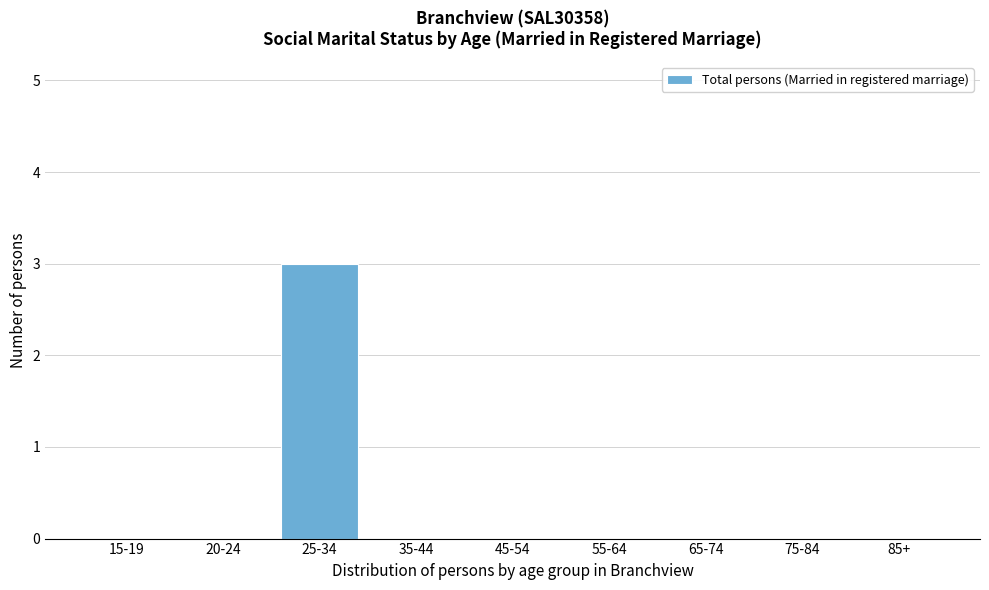

Reading right to left, transcribe all the data shown in this chart.

85+=0	75-84=0	65-74=0	55-64=0	45-54=0	35-44=0	25-34=3	20-24=0	15-19=0